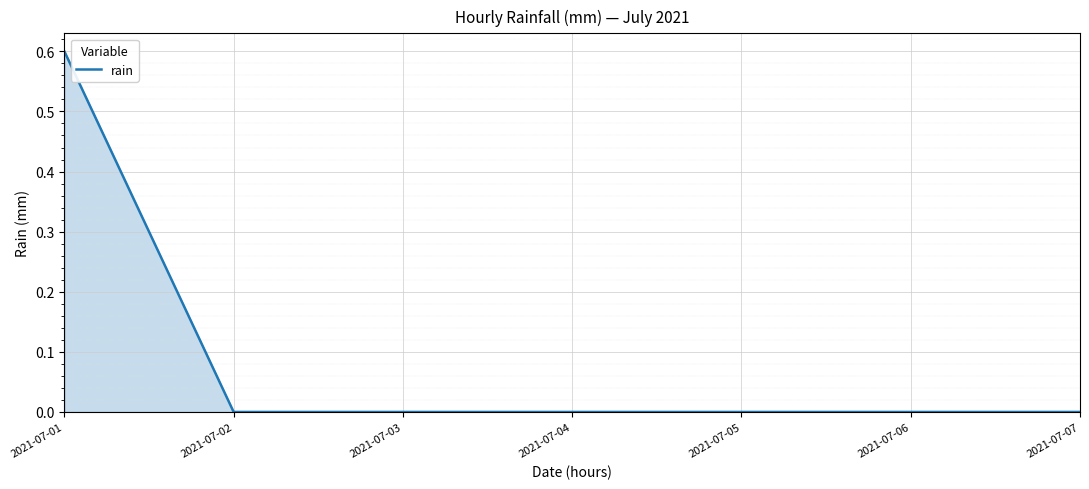

Which label corresponds to the largest value in the chart?

2021-07-01